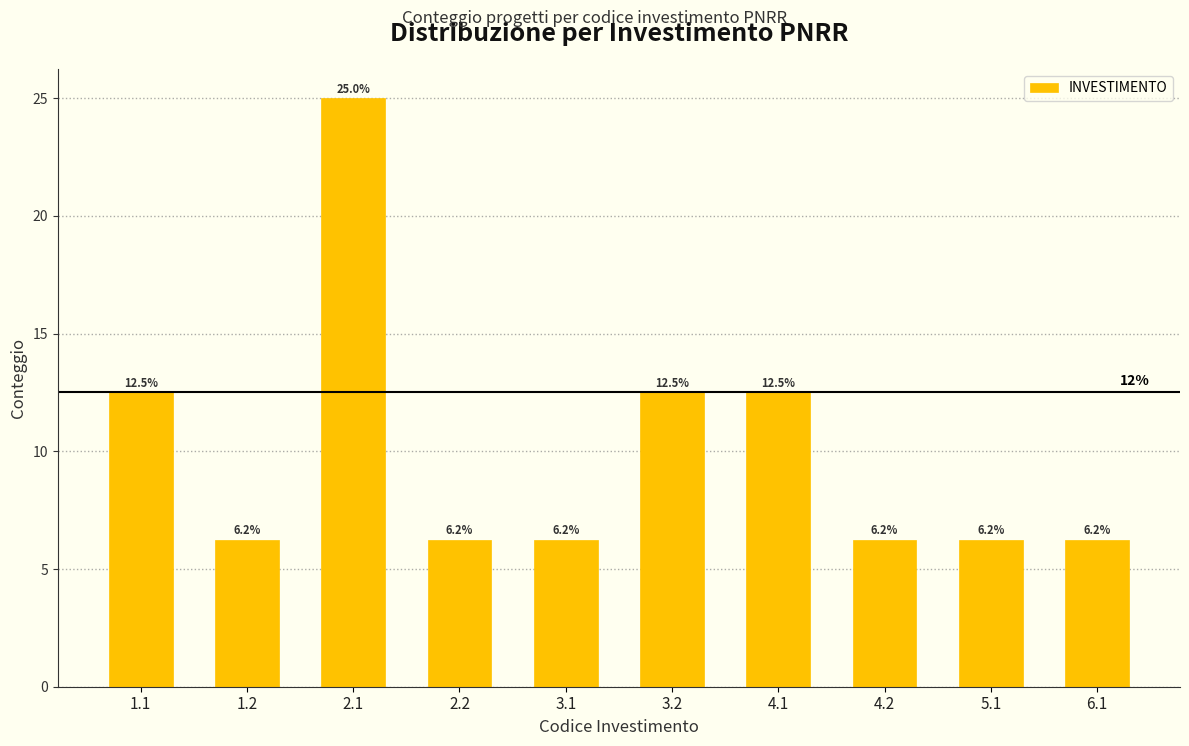

What is the maximum value shown in the chart?

25.0